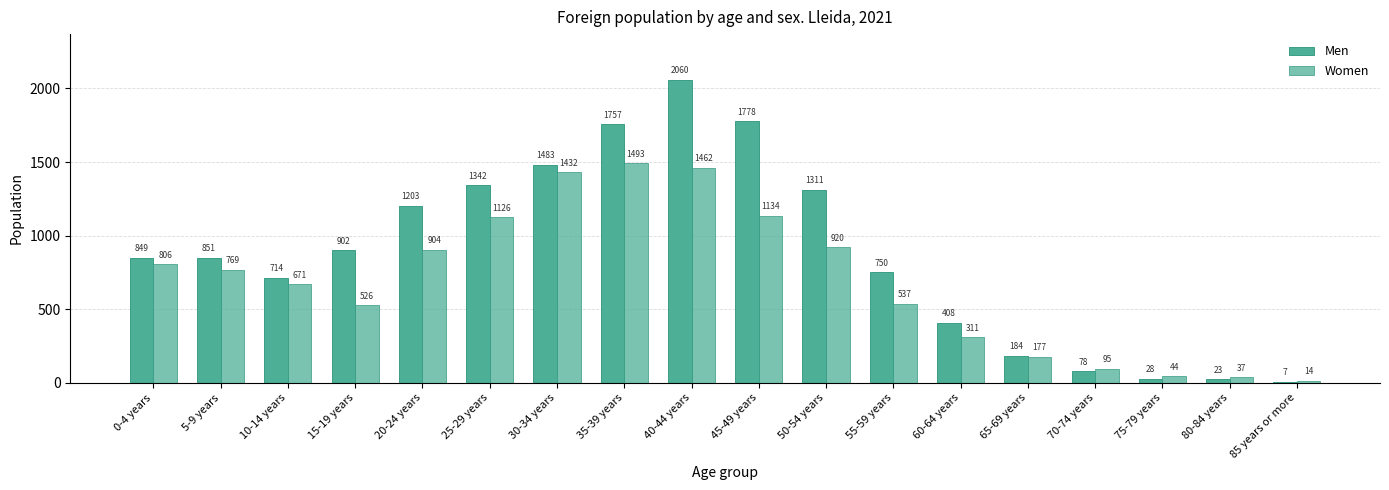

Are the bars grouped side by side (vs. stacked)?

Yes